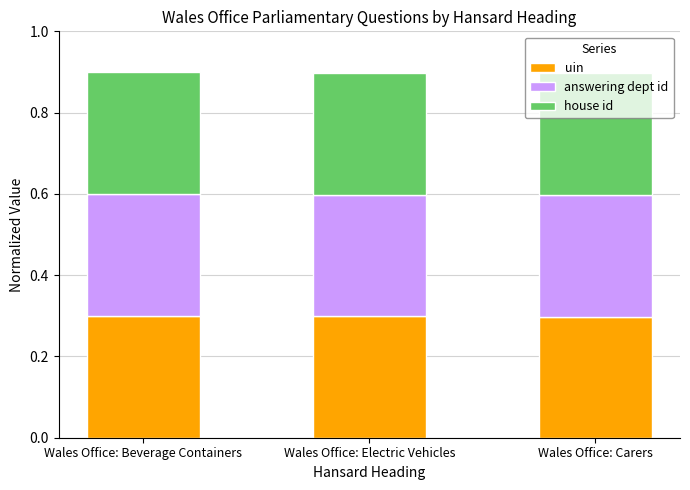

What is the approximate value of uin at Wales Office: Electric Vehicles?

0.3